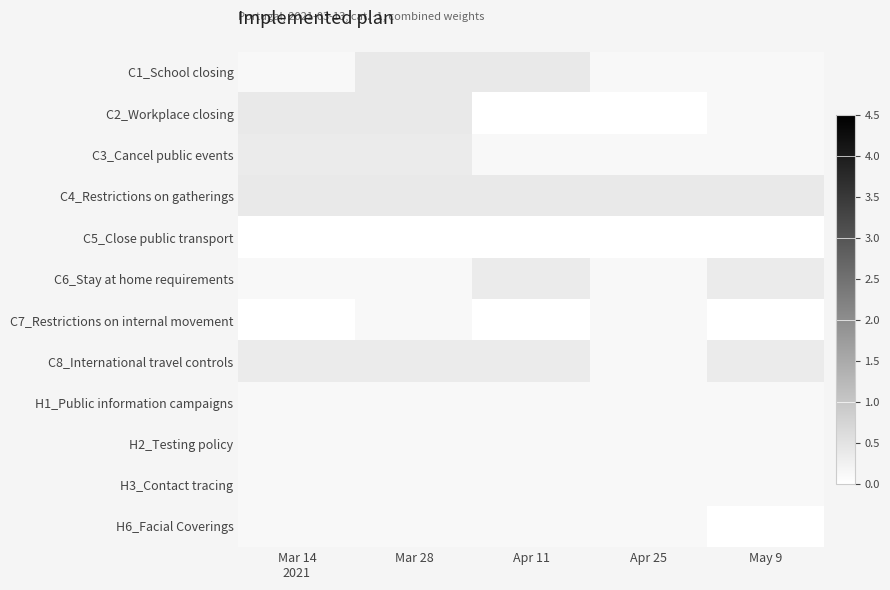

Which has a higher value, Apr 11 or Mar 14
2021?

Apr 11